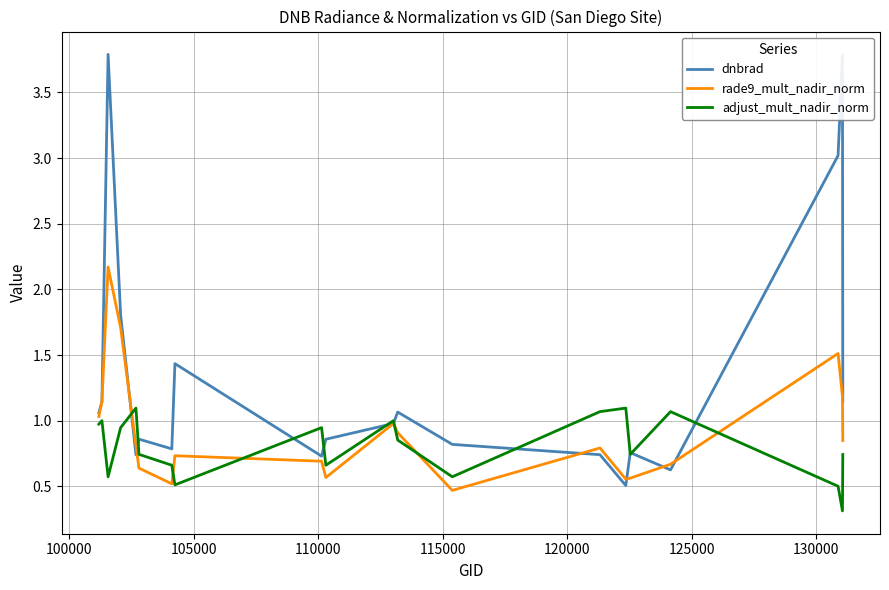

Rank the series by their average value, from lowest to highest.

adjust_mult_nadir_norm, rade9_mult_nadir_norm, dnbrad